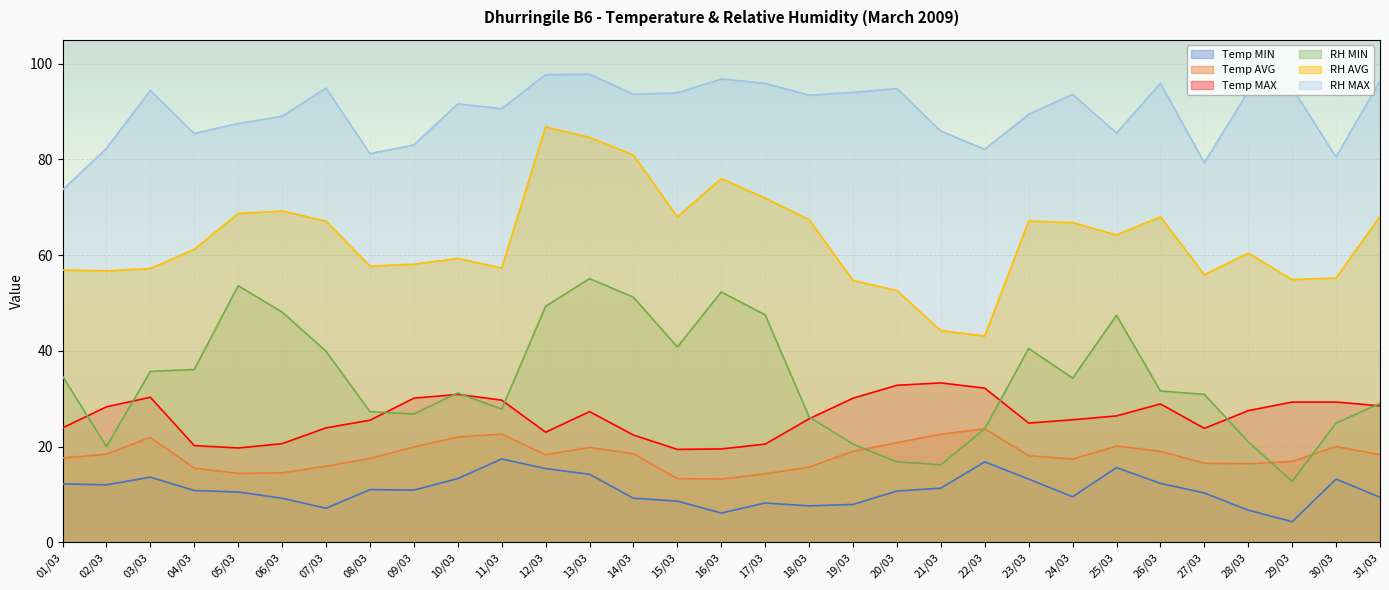

At which label does Temp MIN reach its minimum?

29/03